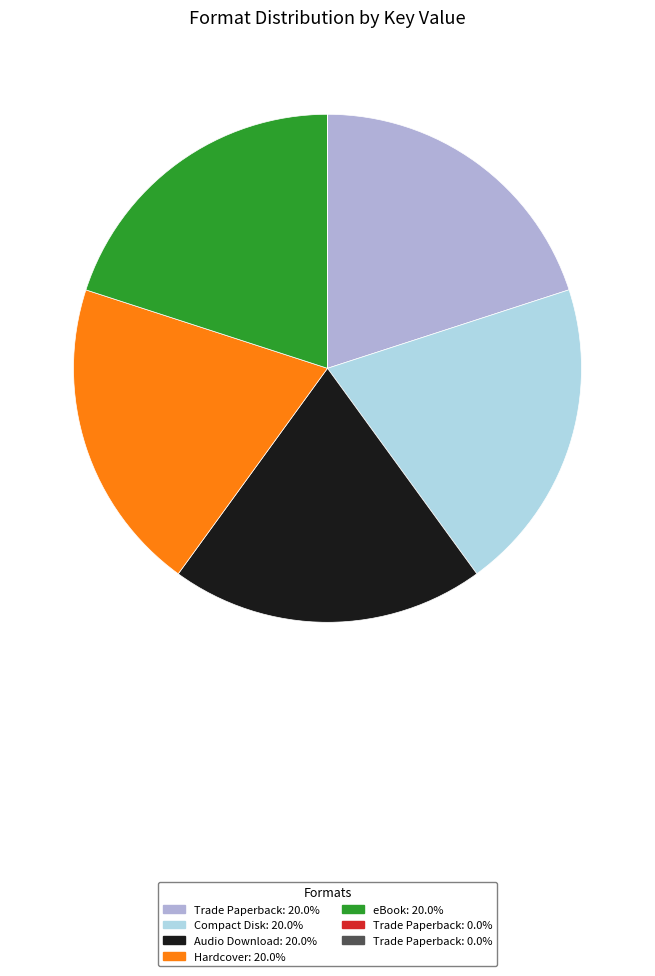

Is there any slice that represents more than half of the pie?

No